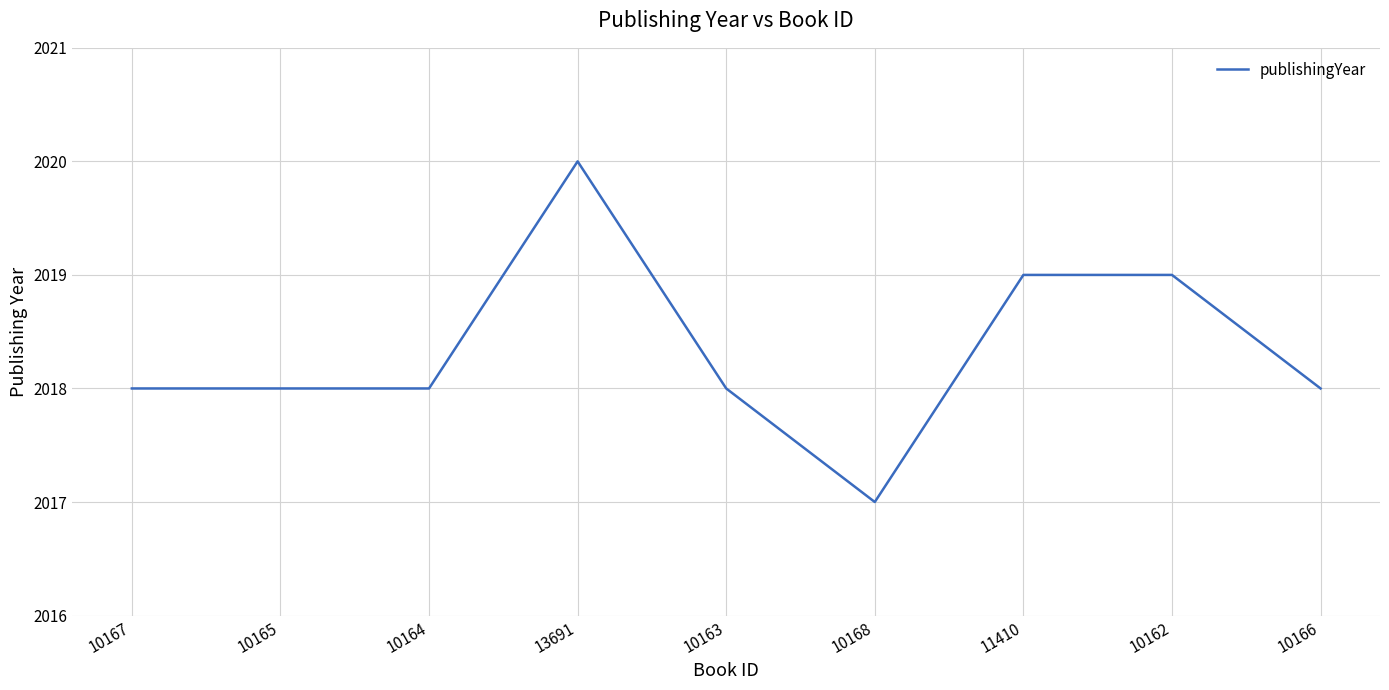

What is the greatest value displayed?

2020